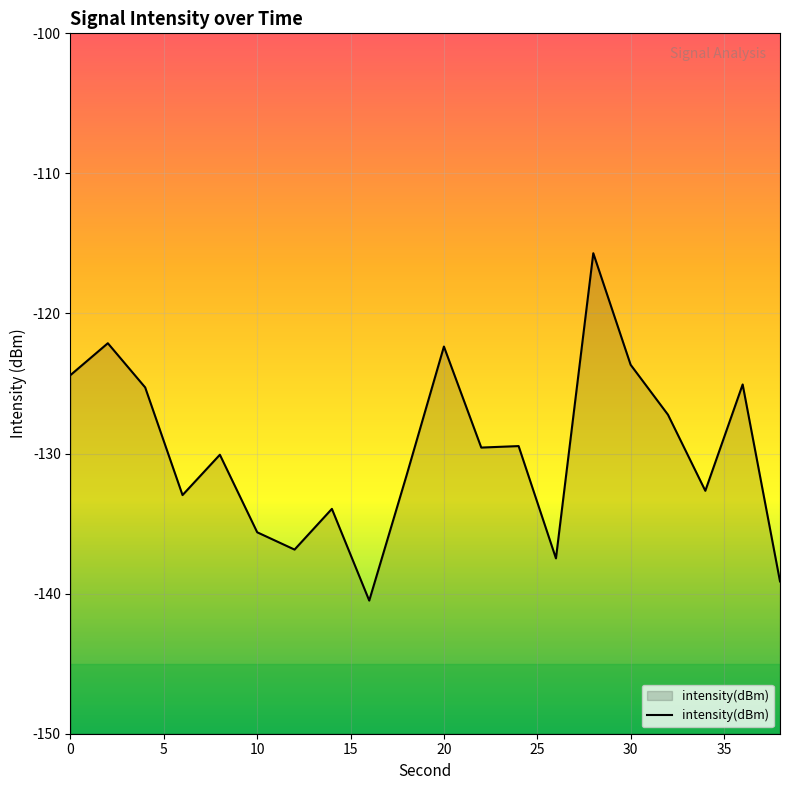

What is the smallest value displayed?

-140.5